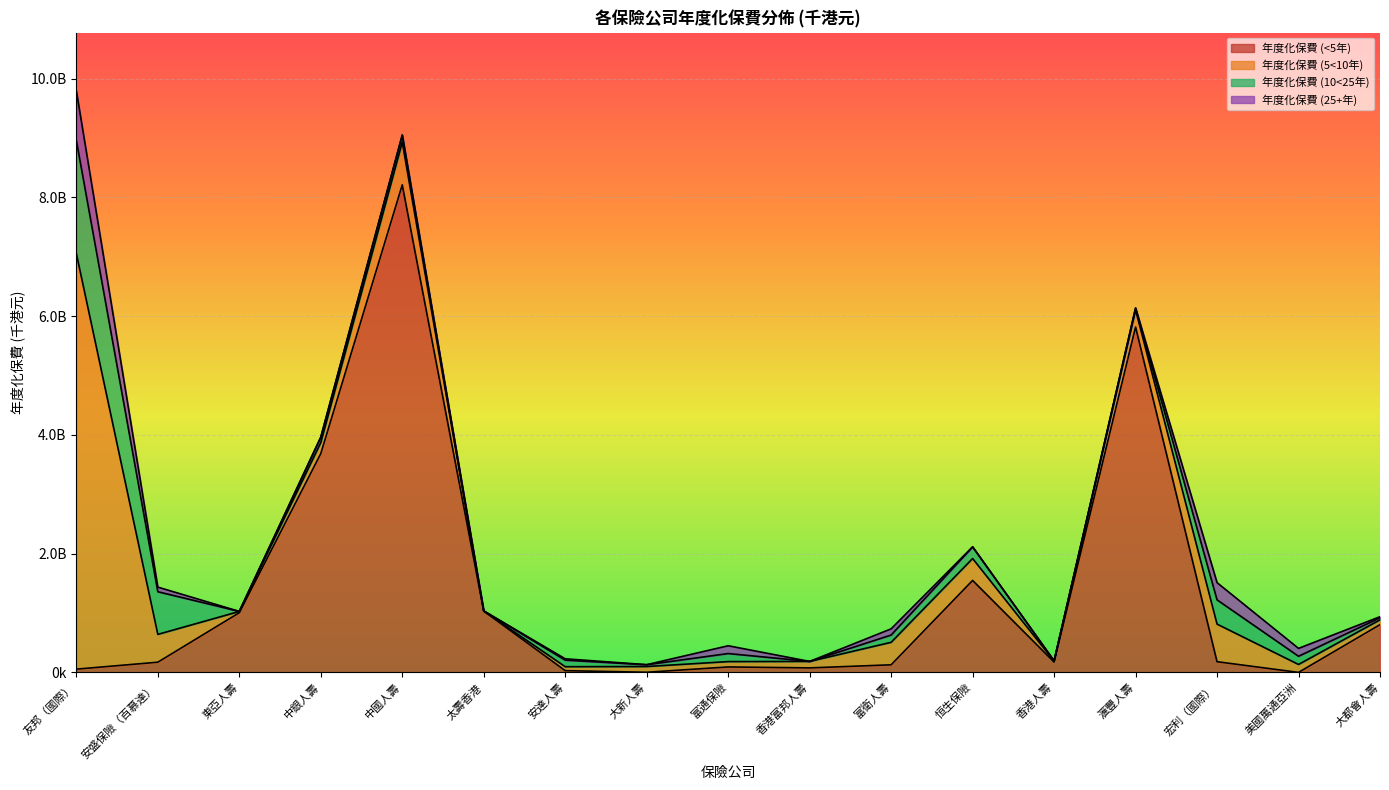

Does the chart display data point markers on the line(s)?

No